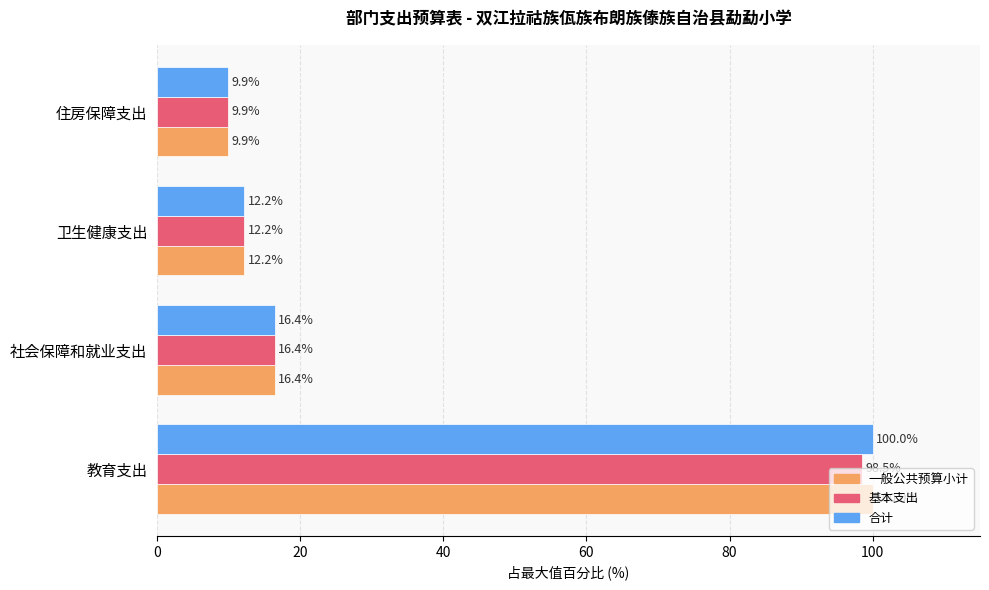

What is the difference between the second highest and second lowest values in the 基本支出 series?

4.2